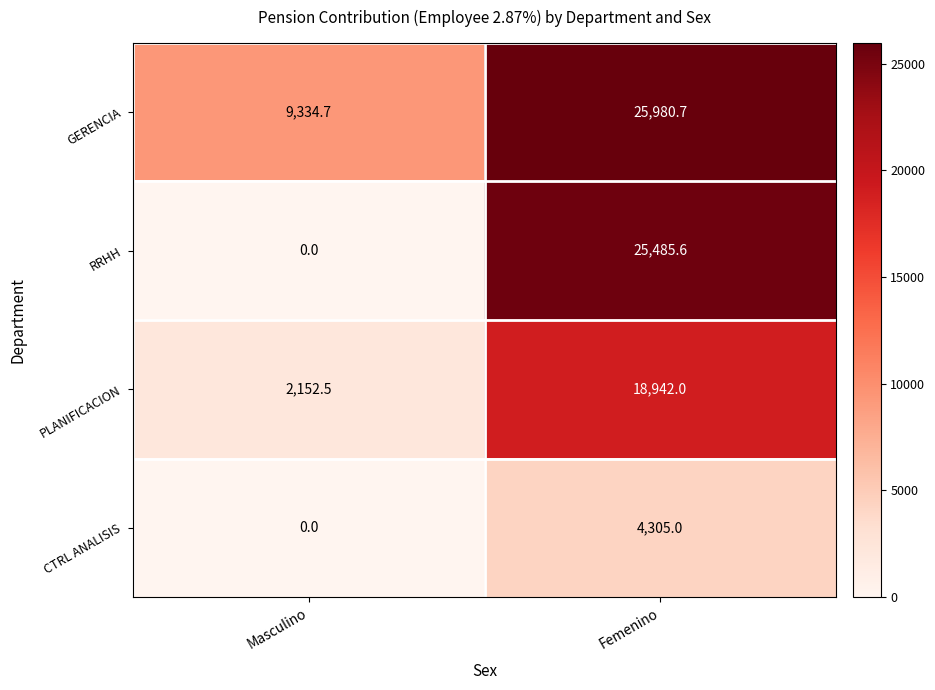

Reading left to right, what are all the values shown in this chart?

GERENCIA: 9334.7	25980.7
RRHH: 0.0	25485.6
PLANIFICACION: 2152.5	18942.0
CTRL ANALISIS: 0.0	4305.0